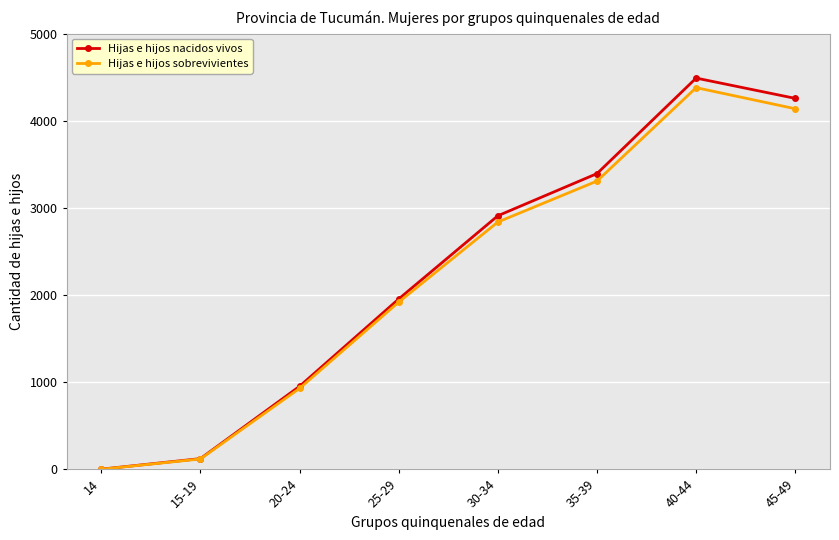

How many interior local peaks does the Hijas e hijos sobrevivientes series have?

1